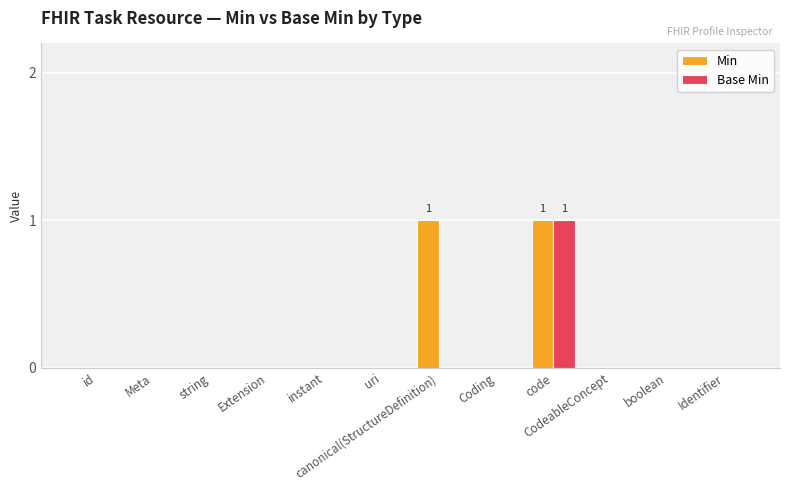

Reading left to right, what are all the values shown in this chart?

Min: id=0	Meta=0	string=0	Extension=0	instant=0	uri=0	canonical(StructureDefinition)=1	Coding=0	code=1	CodeableConcept=0	boolean=0	Identifier=0
Base Min: id=0	Meta=0	string=0	Extension=0	instant=0	uri=0	canonical(StructureDefinition)=0	Coding=0	code=1	CodeableConcept=0	boolean=0	Identifier=0